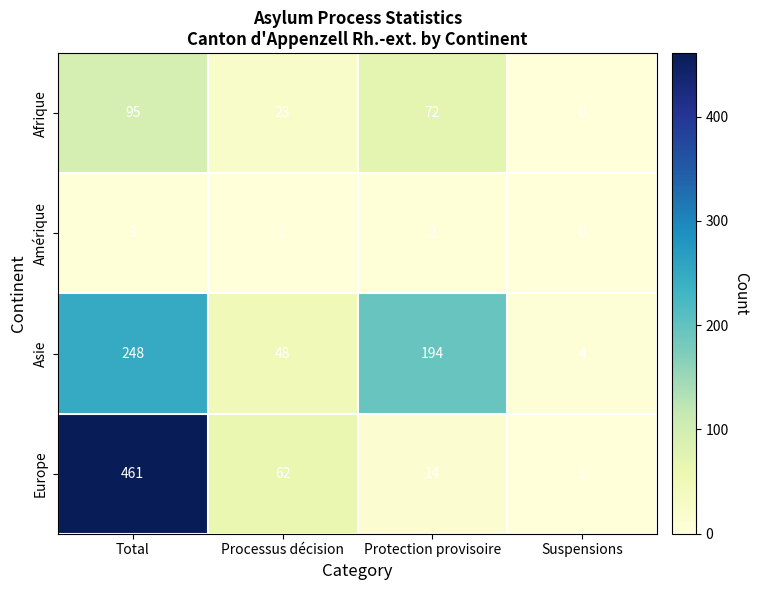

At which category does the chart reach its peak across all series?

Total